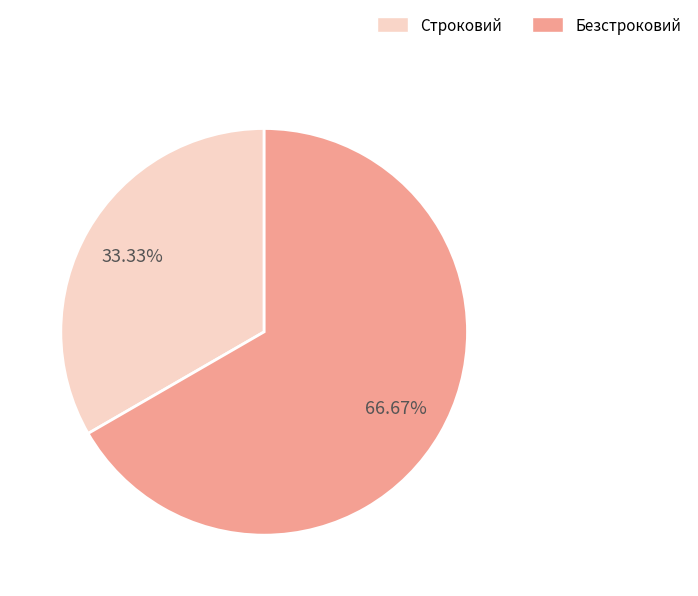

What percentage is the Строковий slice, to the nearest percent?

33%